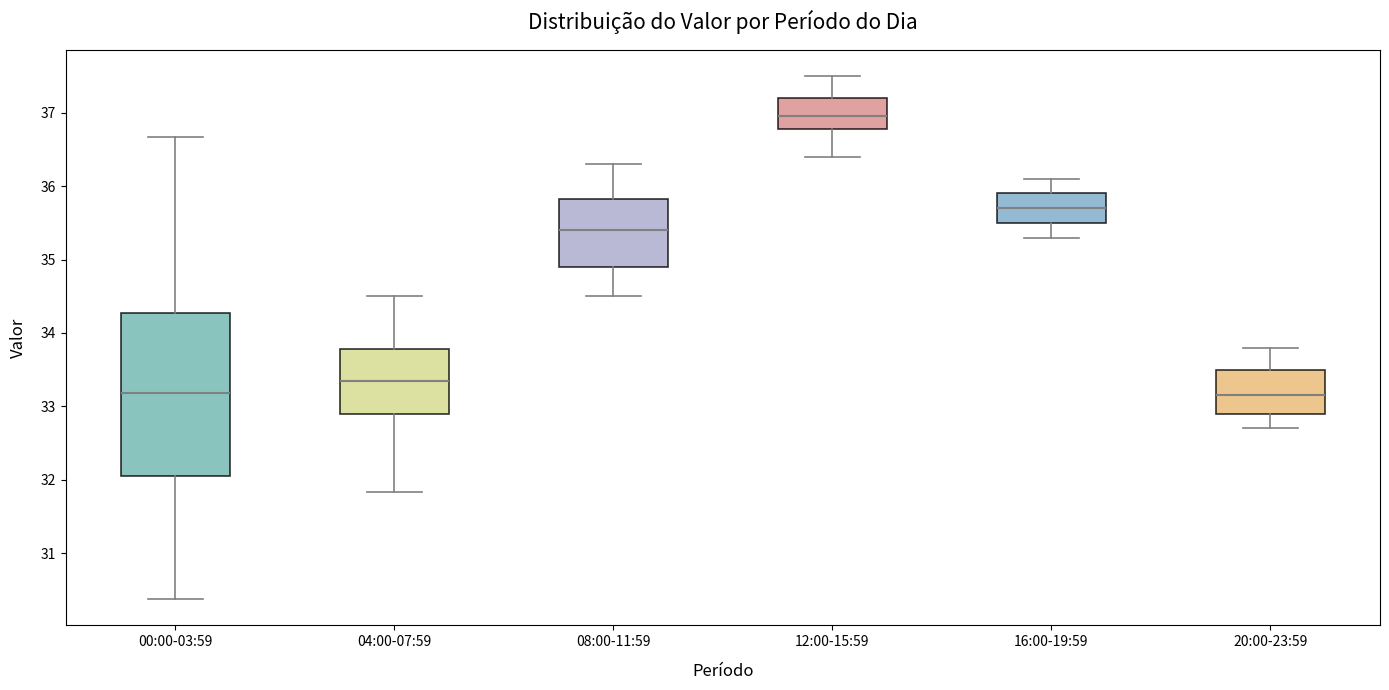

Reading left to right, transcribe this box plot: for each box, give where its median line is, the range the box spans, and where its two whiskers end, as read against the y-axis. The values are not printed on the chart, so give them approximately, as read against the axis.

00:00-03:59: median 33.2, box 32.0 to 34.3, whiskers 30.4 to 36.7
04:00-07:59: median 33.4, box 32.9 to 33.8, whiskers 31.8 to 34.5
08:00-11:59: median 35.4, box 34.9 to 35.8, whiskers 34.5 to 36.3
12:00-15:59: median 37.0, box 36.8 to 37.2, whiskers 36.4 to 37.5
16:00-19:59: median 35.7, box 35.5 to 35.9, whiskers 35.3 to 36.1
20:00-23:59: median 33.2, box 32.9 to 33.5, whiskers 32.7 to 33.8